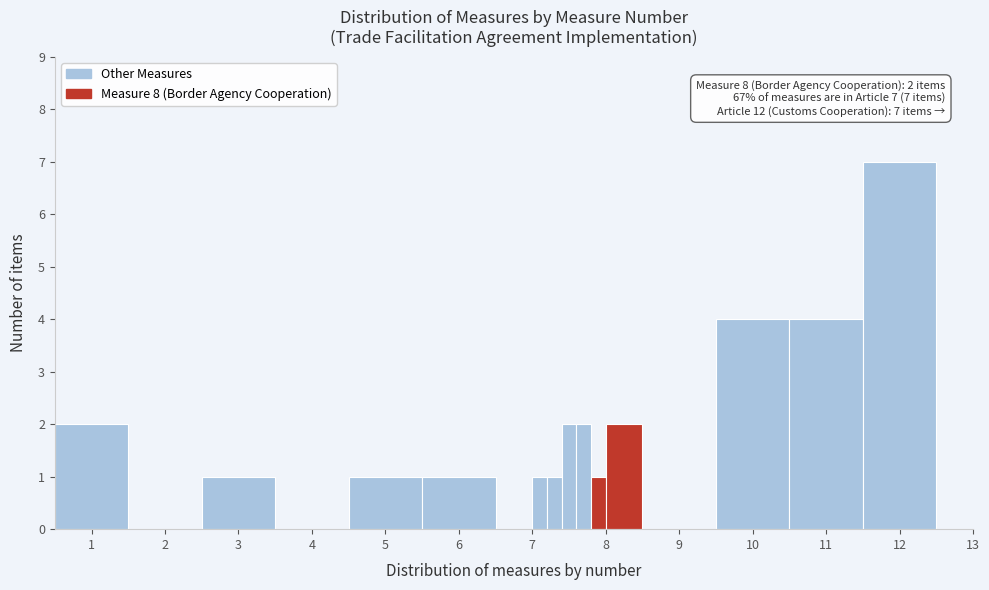

Around what value on the x-axis is the tallest bar? Give the approximate position of its centre, as read against the axis.

12.0